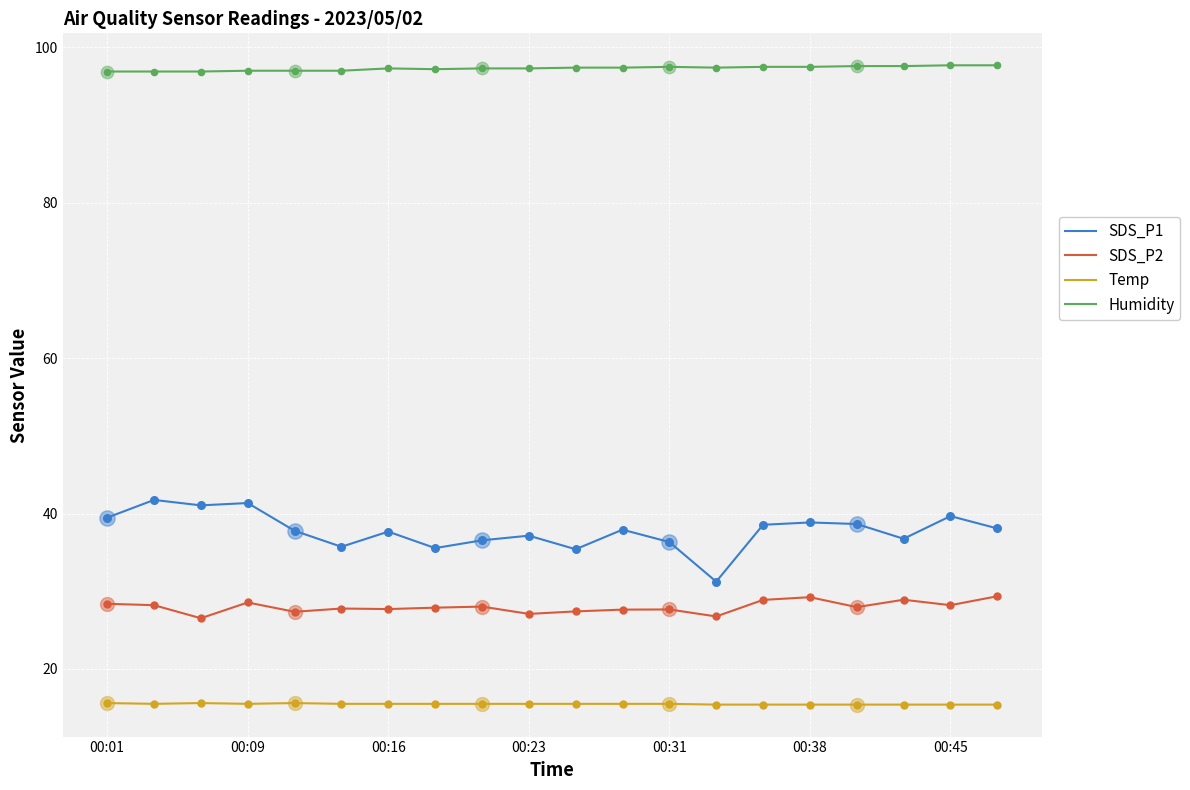

Which series has the widest spread of values?

SDS_P1